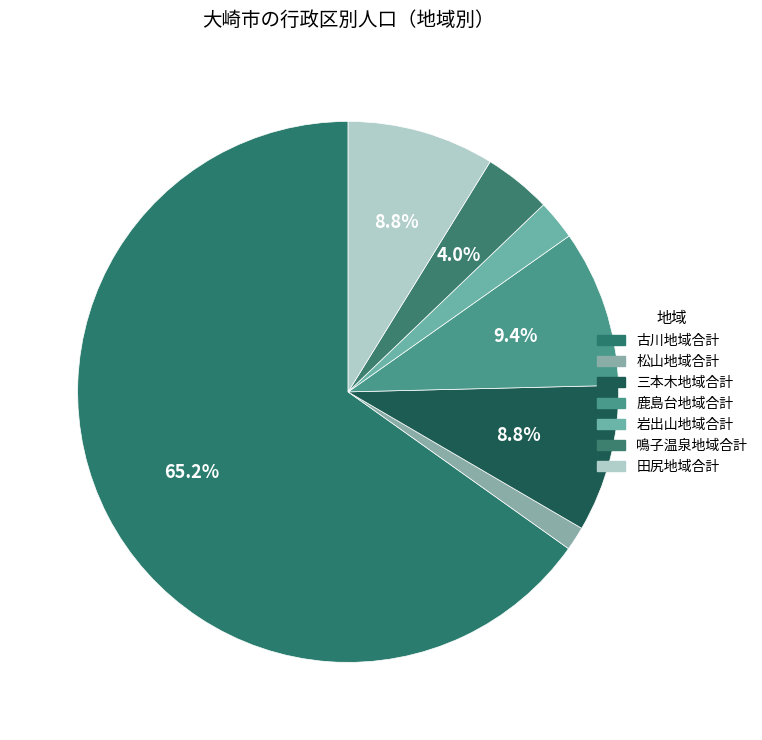

How many segments does this pie chart have?

7